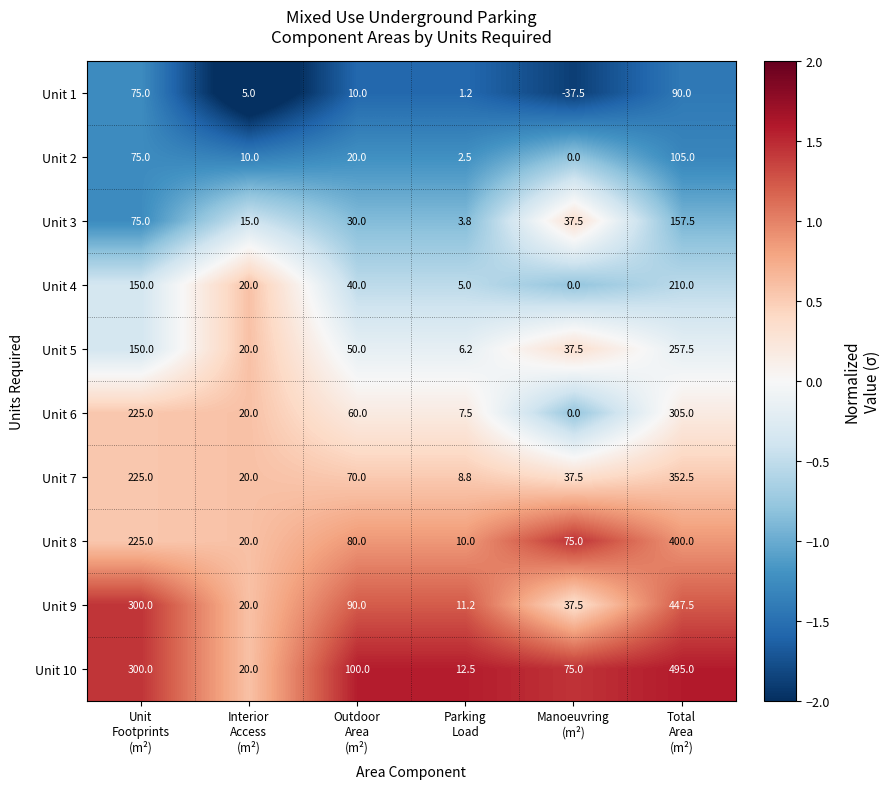

List the series in order of their peak value, highest first.

Unit 10, Unit 9, Unit 8, Unit 7, Unit 6, Unit 5, Unit 4, Unit 3, Unit 2, Unit 1